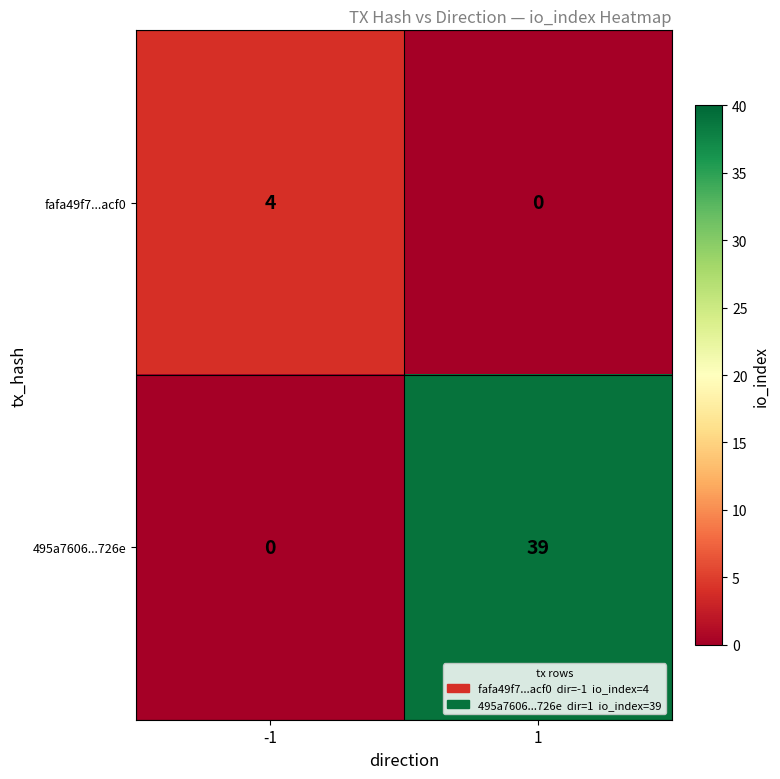

What is the difference between the 495a7606...726e values at -1 and 1?

39